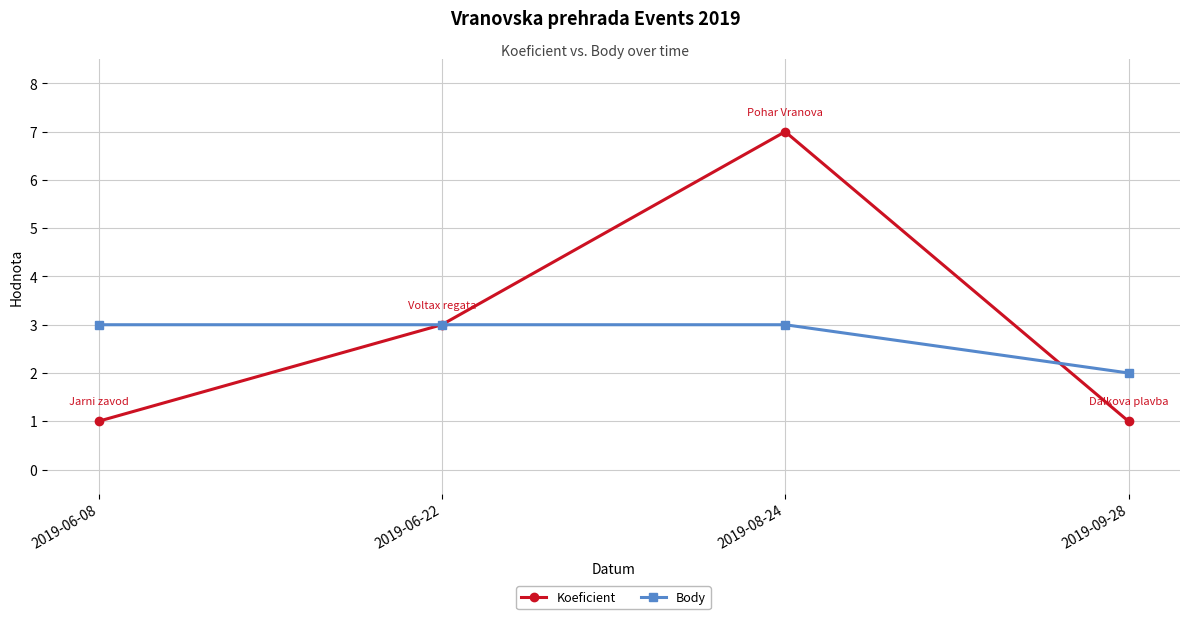

What is the difference between the maximum and minimum values in the Koeficient series?

6